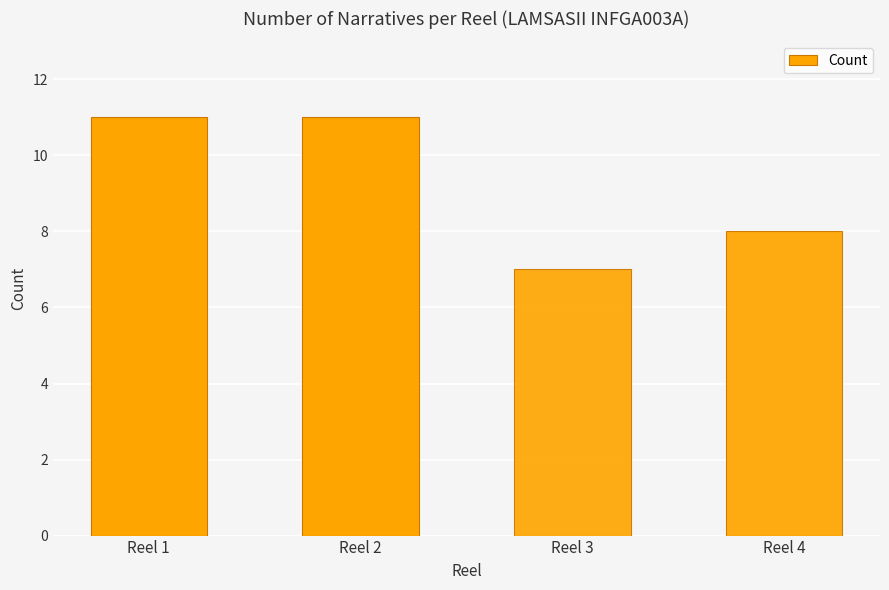

What is the minimum value shown in the chart?

7